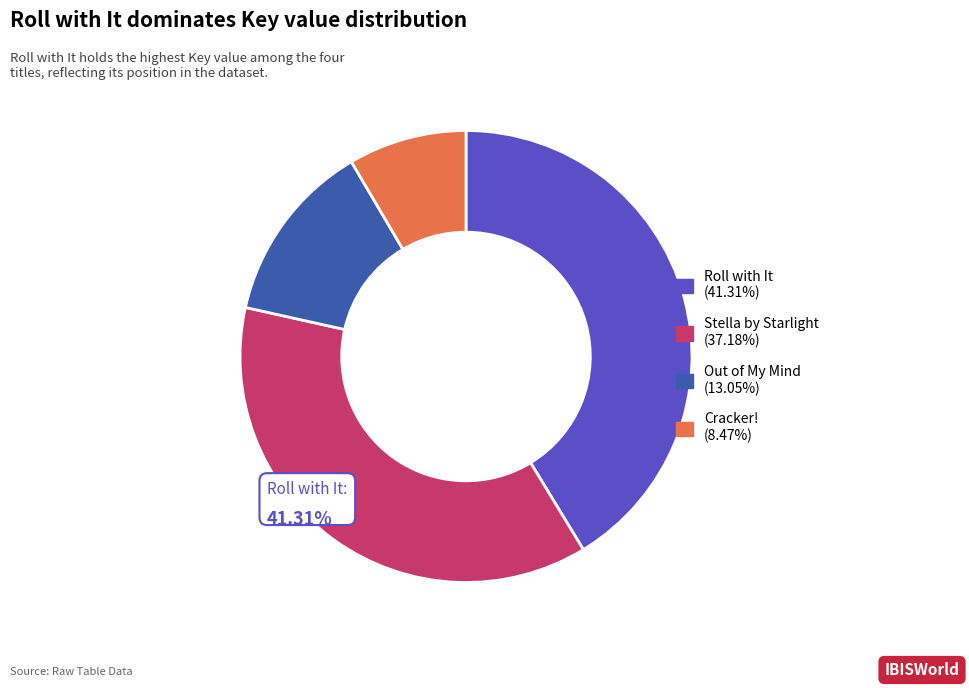

Does Stella by Starlight account for over 50% of the chart?

No